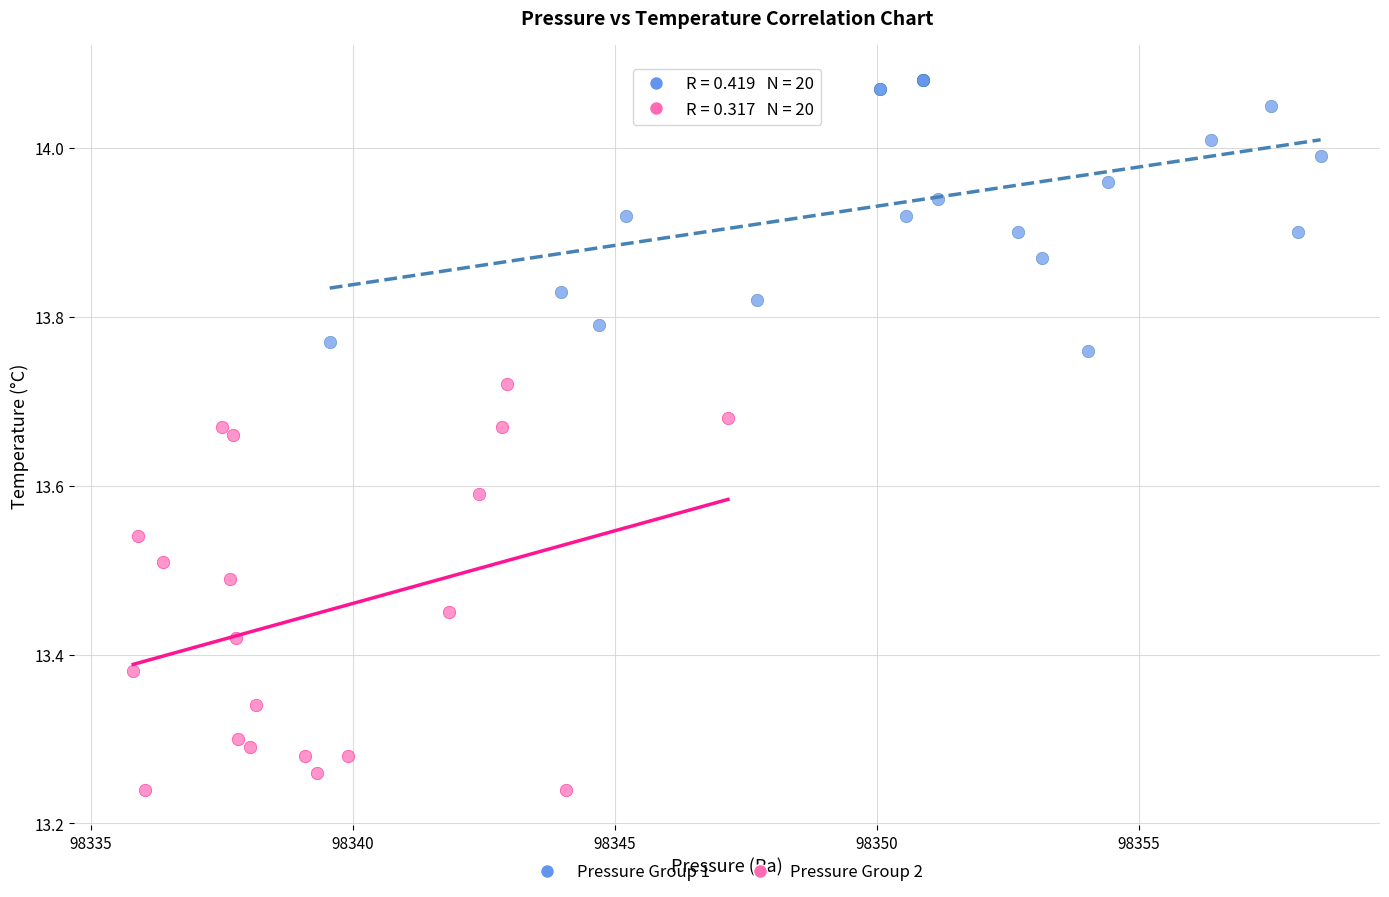

Which series reaches the maximum Y coordinate?

Pressure Group 1